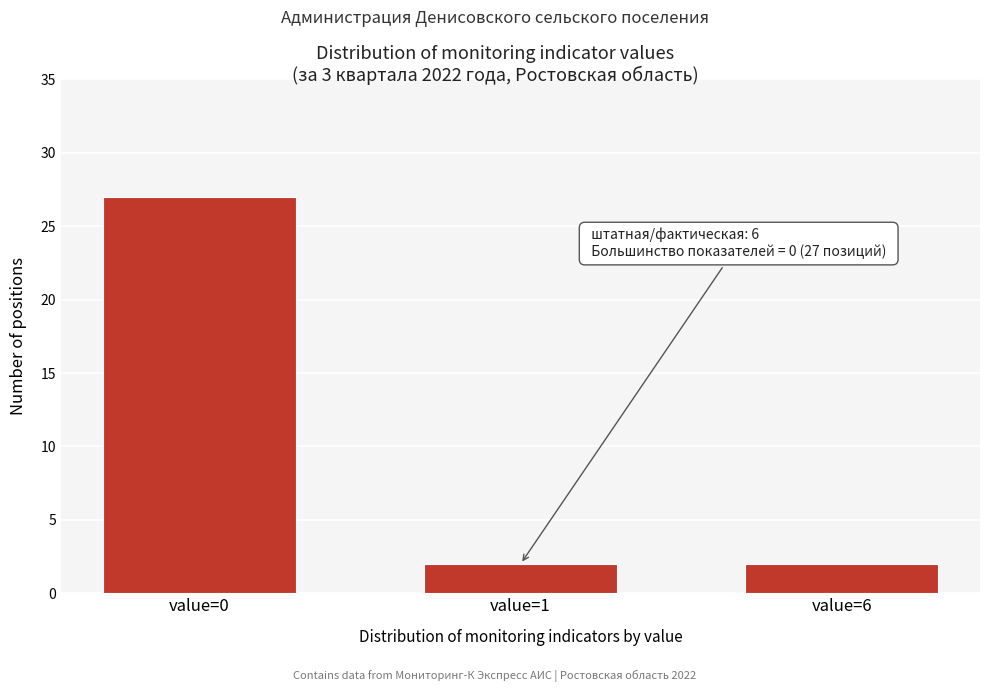

Reading left to right, list all the values displayed in this chart.

27	2	2